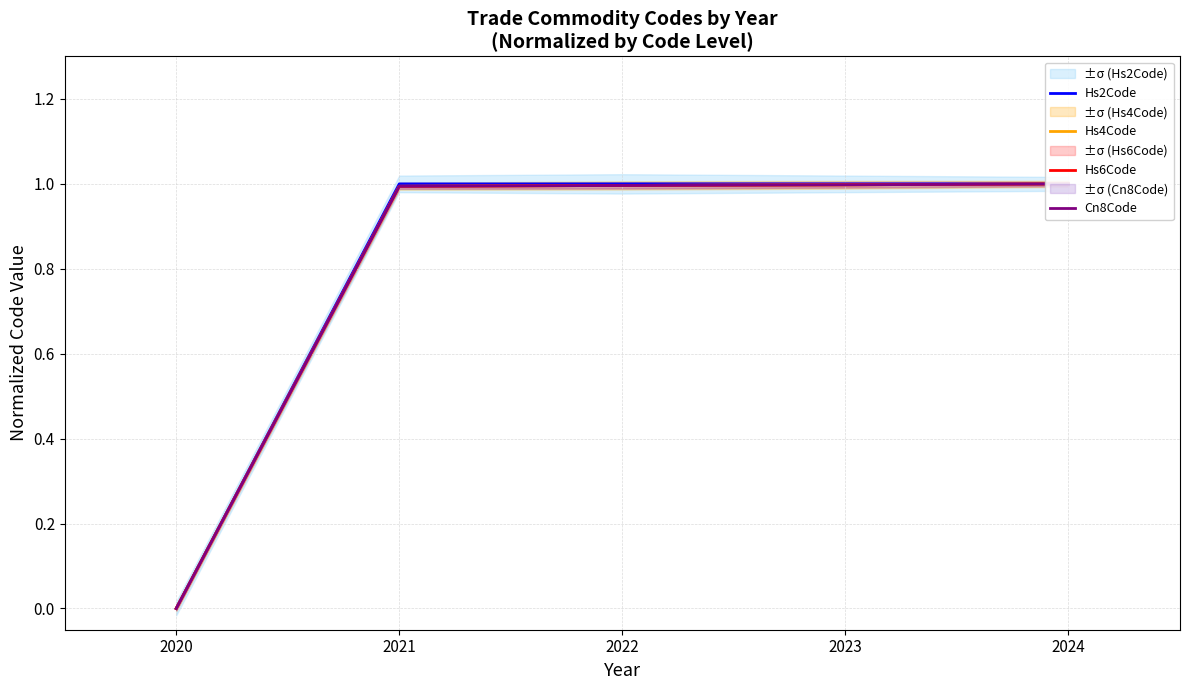

What is the value of the Hs6Code point at the 3rd from the left?

1.0